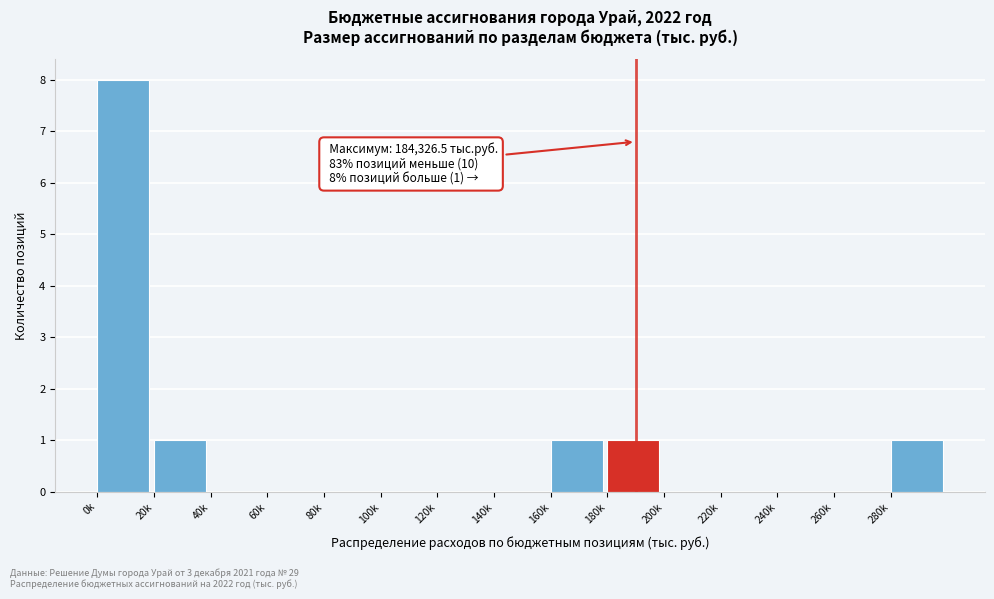

Reading left to right, extract all data points from this chart.

0k=8	20k=1	40k=0	60k=0	80k=0	100k=0	120k=0	140k=0	160k=1	180k=1	200k=0	220k=0	240k=0	260k=0	280k=1